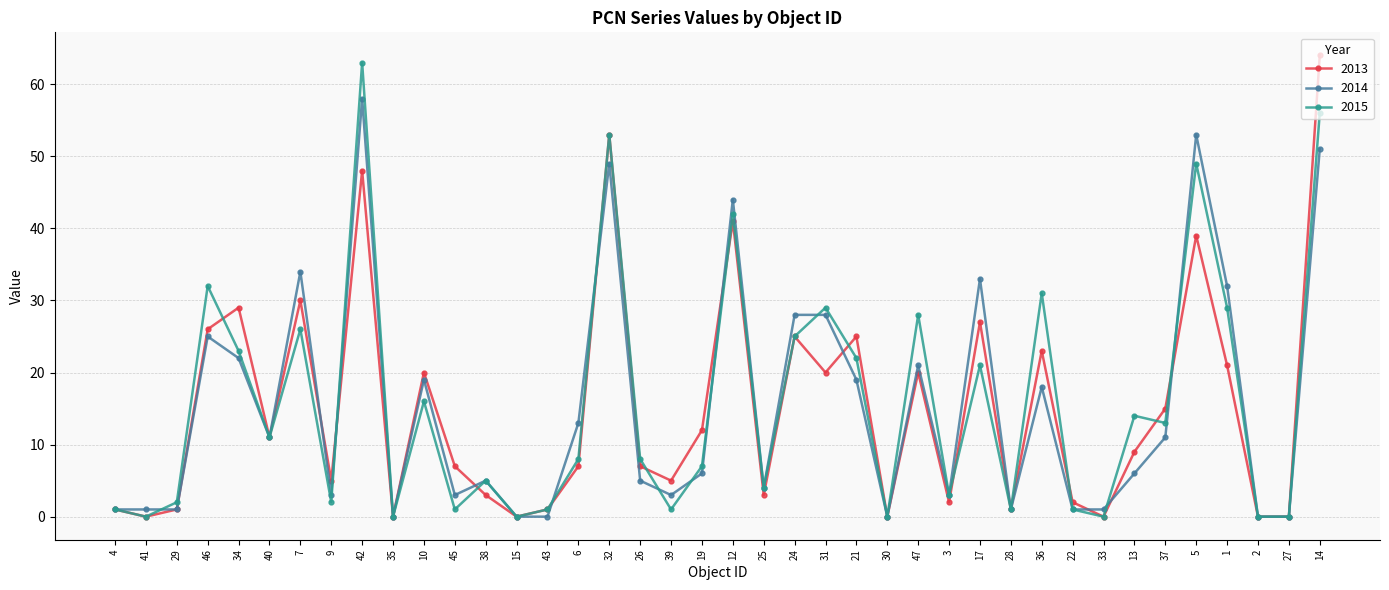

Which series has the widest spread of values?

2013